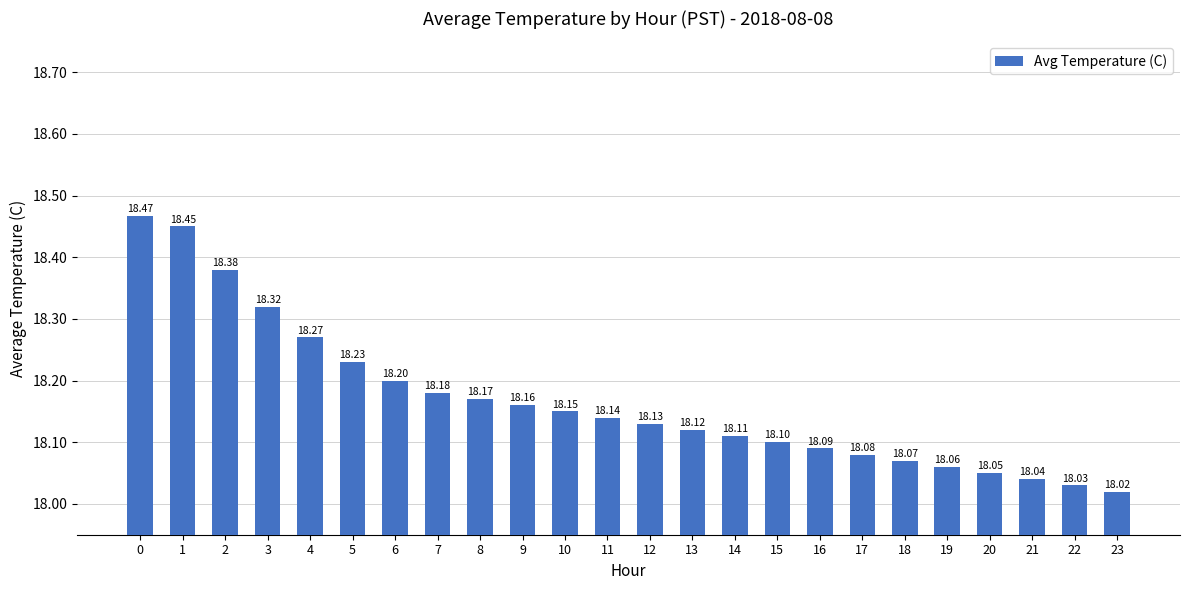

What is the approximate value at 13?

18.1